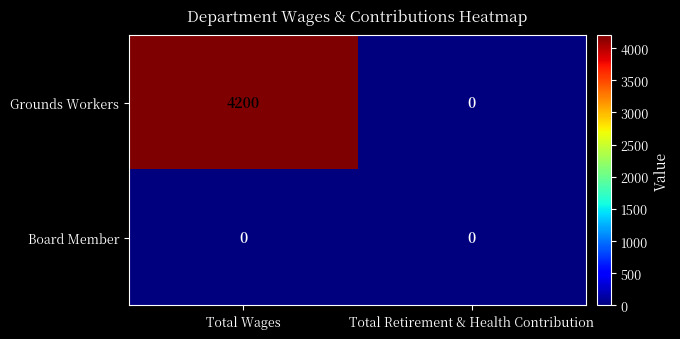

What is the greatest value displayed?

4200